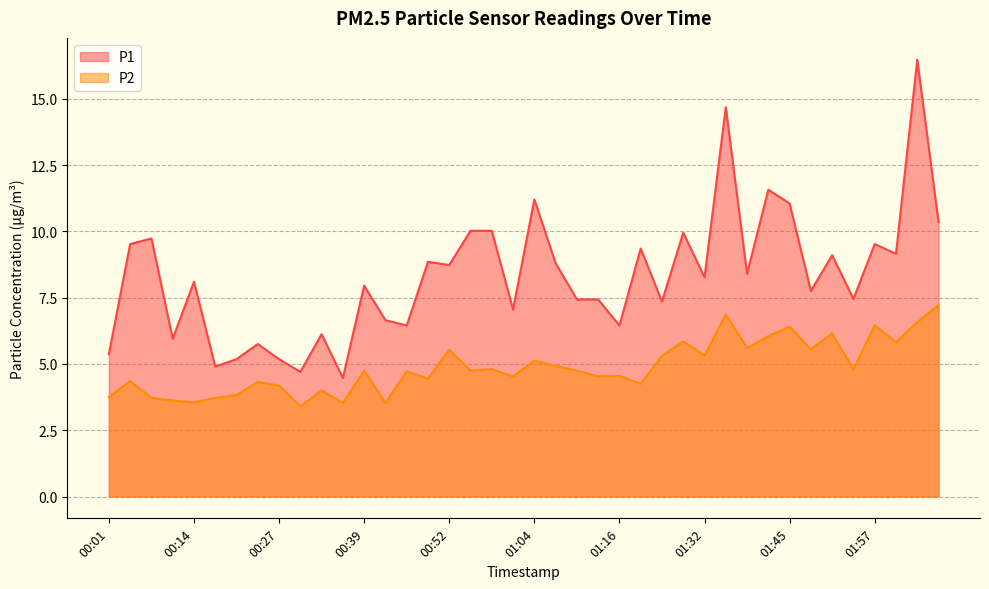

The value of P1 at 02:03 is 16.5. True or false?

True